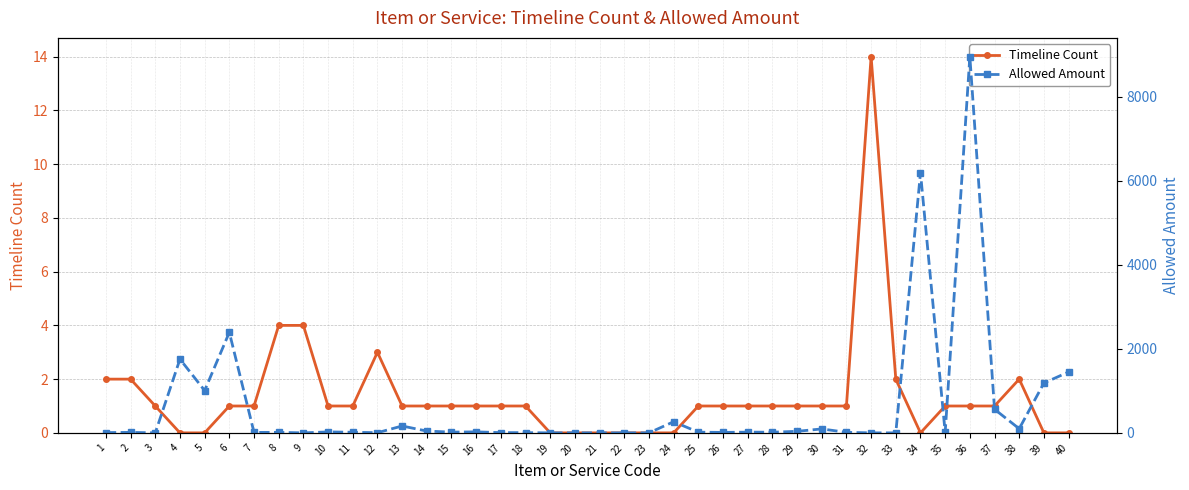

Read the Allowed Amount value at 13.

164.0